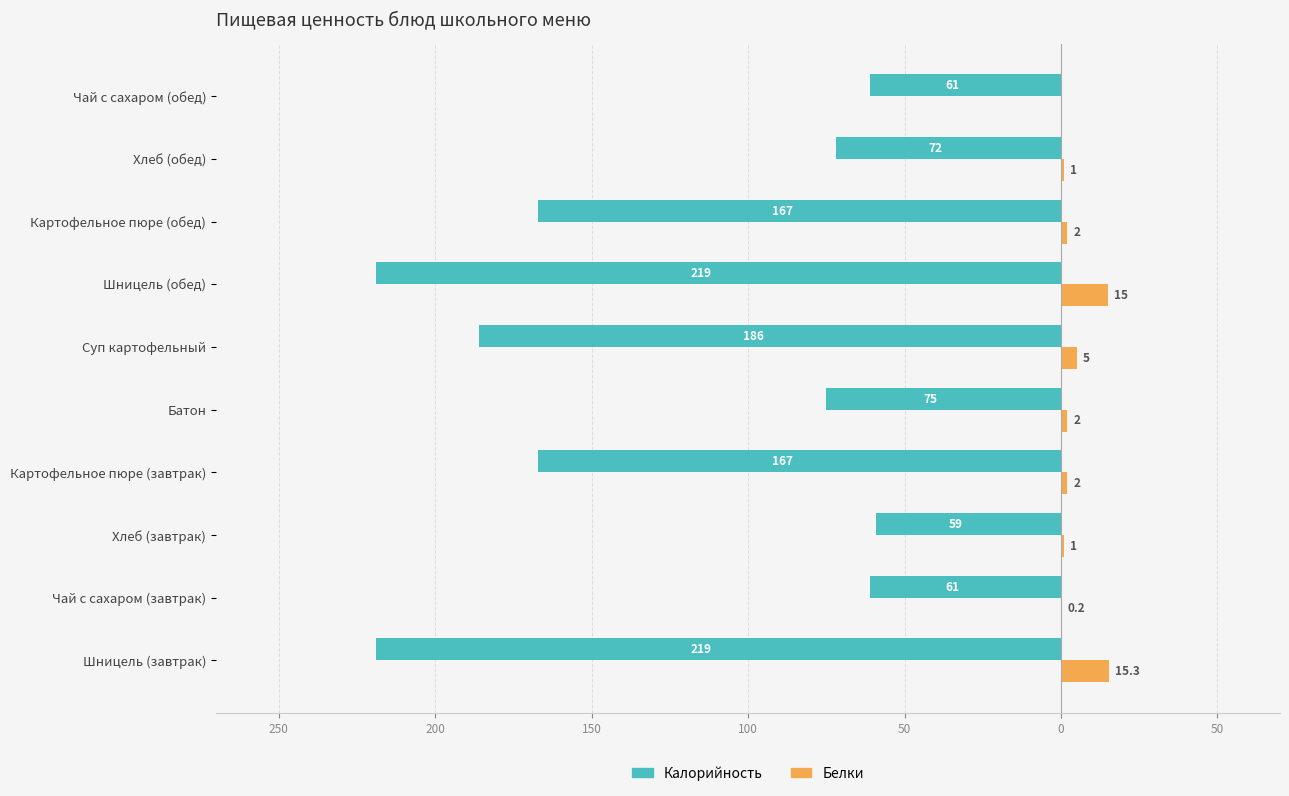

What is the sum of all Калорийность values?

-1286.0